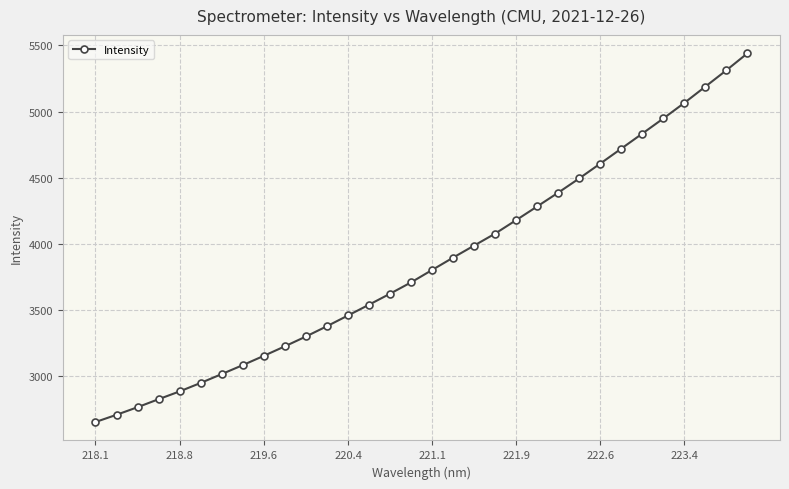

What is the average value?

3858.9